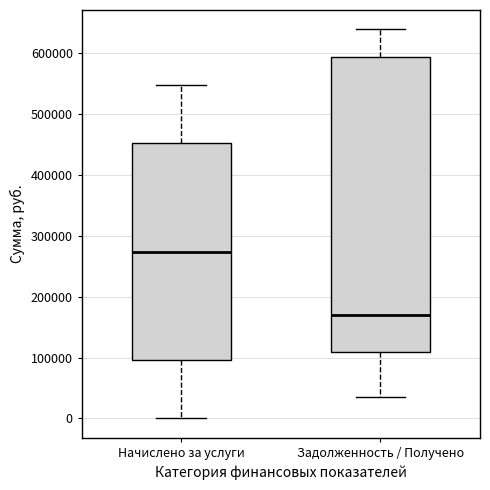

Which box is the tallest, from its lower edge to its upper edge?

Задолженность / Получено